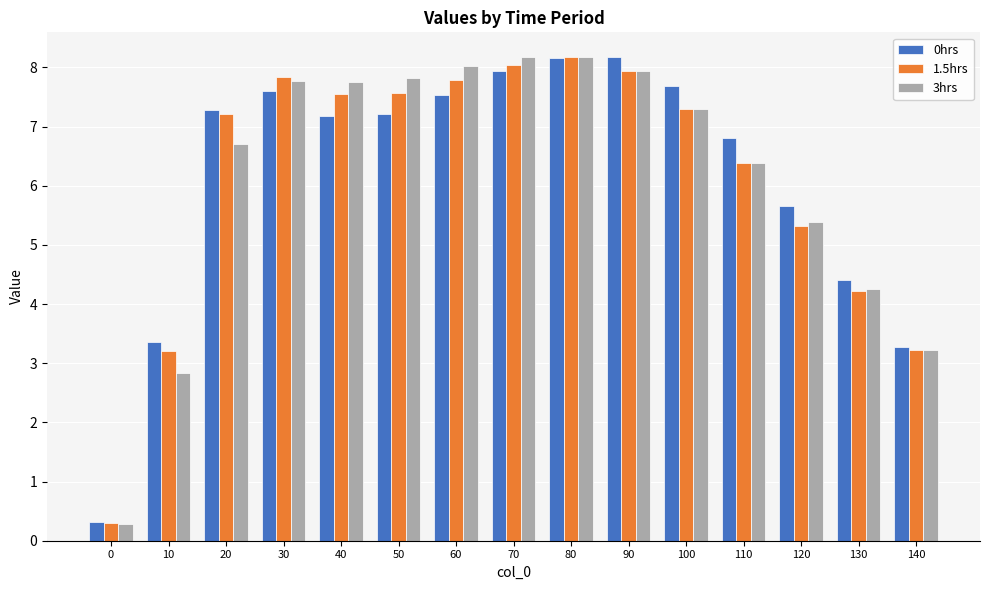

What is the spread (max minus min) of values at 20?

0.6